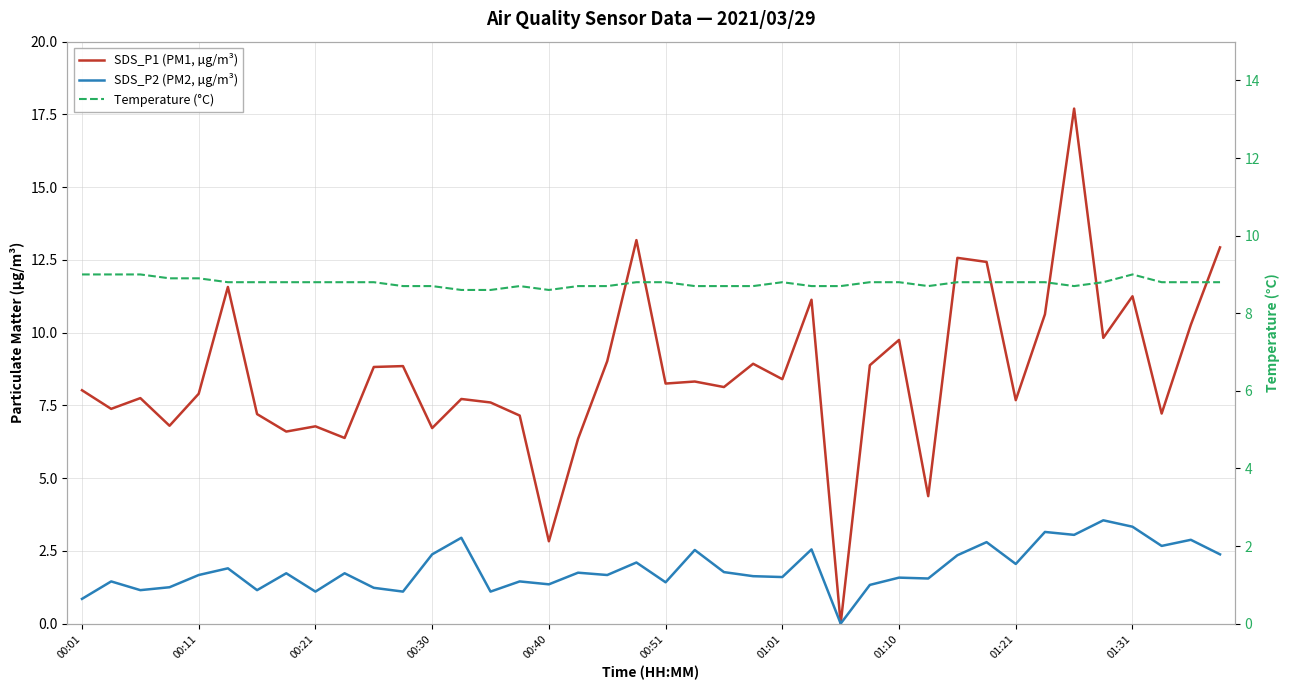

At how many categories does at least one series exceed 10?

10